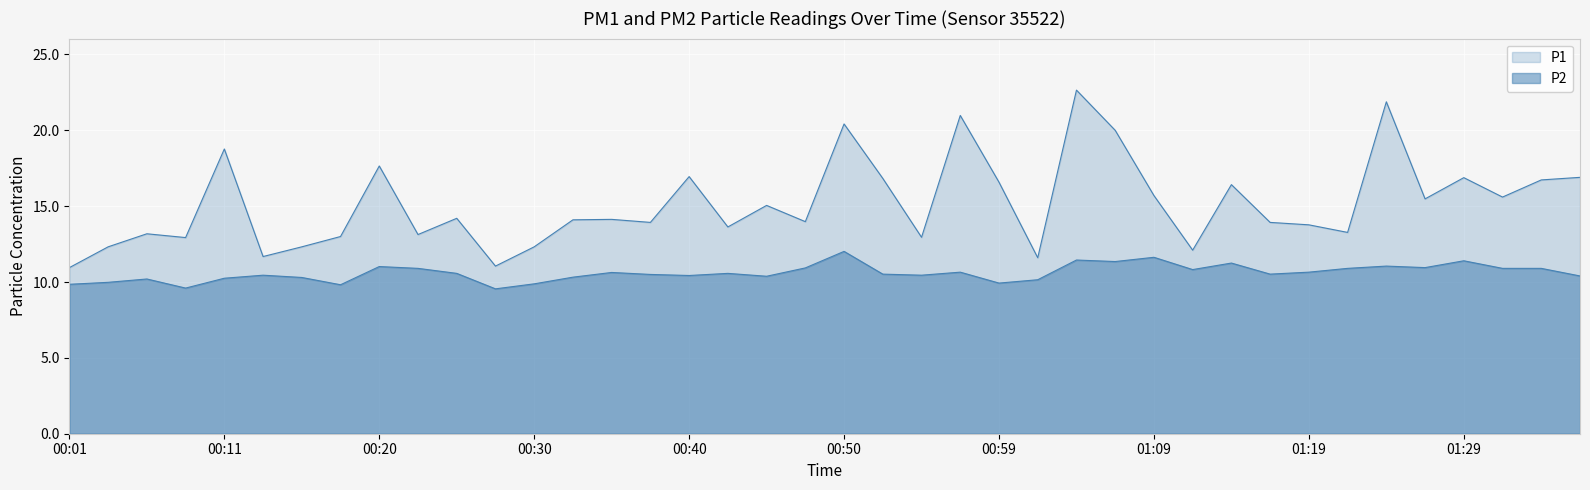

Where does the P2 series first go above 10?

00:06